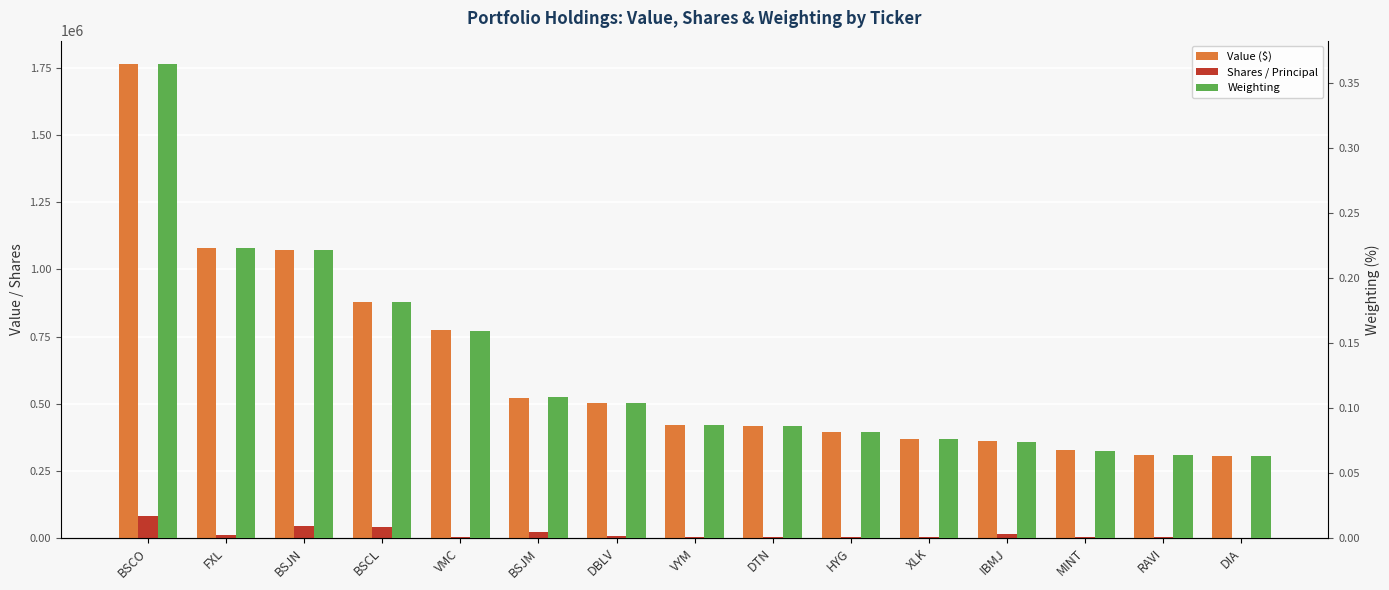

Reading left to right, what are all the values shown in this chart?

Value ($): BSCO=1764000.0	FXL=1079000.0	BSJN=1072000.0	BSCL=878000.0	VMC=773000.0	BSJM=522000.0	DBLV=503000.0	VYM=422000.0	DTN=416000.0	HYG=393000.0	XLK=368000.0	IBMJ=360000.0	MINT=327000.0	RAVI=308000.0	DIA=304000.0
Shares / Principal: BSCO=79765.0	FXL=8782.0	BSJN=42325.0	BSCL=41650.0	VMC=4572.0	BSJM=22462.0	DBLV=5385.0	VYM=4085.0	DTN=4426.0	HYG=4495.0	XLK=2462.0	IBMJ=14090.0	MINT=3210.0	RAVI=4040.0	DIA=898.0
Weighting: BSCO=0.4	FXL=0.2	BSJN=0.2	BSCL=0.2	VMC=0.2	BSJM=0.1	DBLV=0.1	VYM=0.1	DTN=0.1	HYG=0.1	XLK=0.1	IBMJ=0.1	MINT=0.1	RAVI=0.1	DIA=0.1